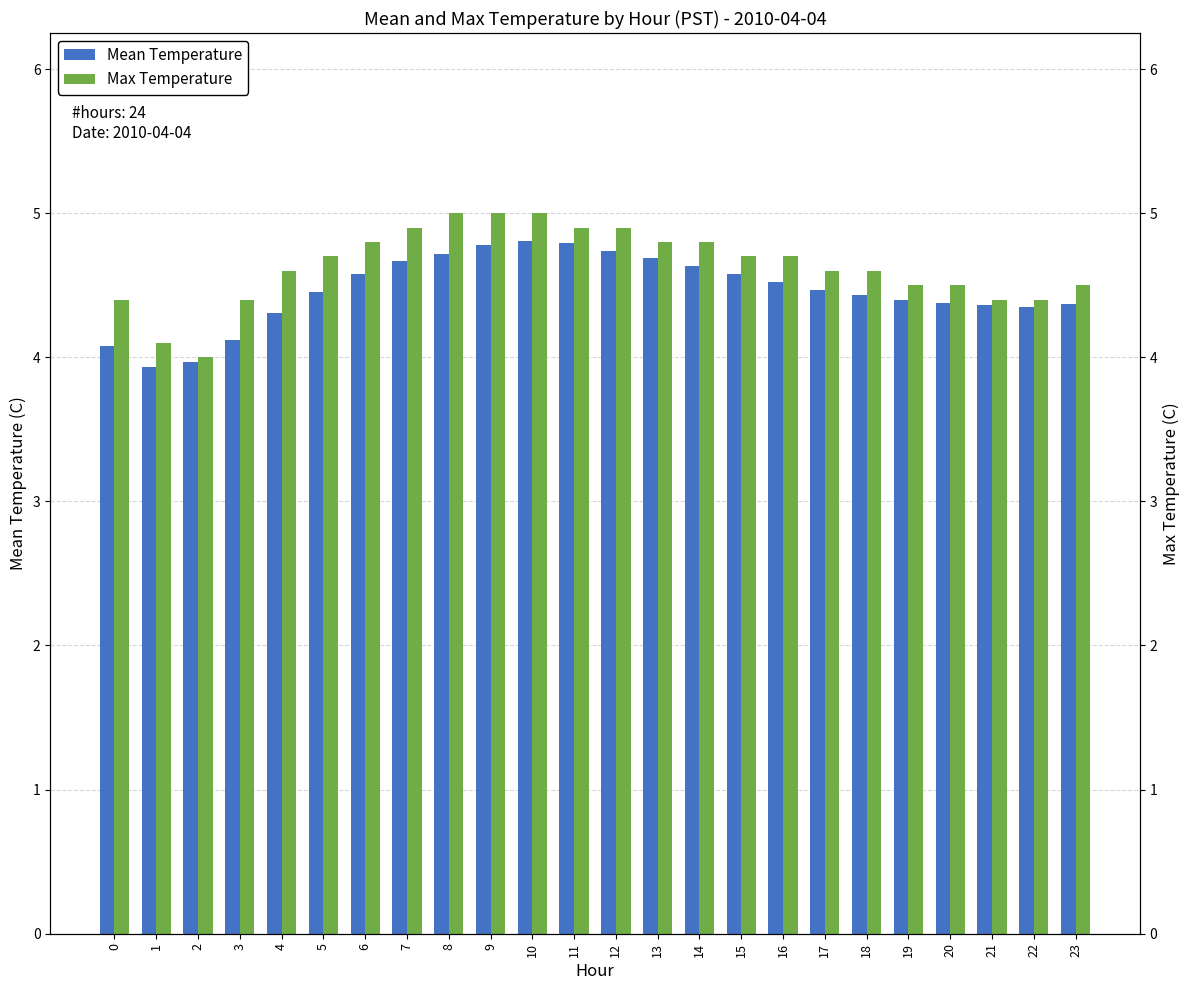

What is the sum of the Mean Temperature values at 20 and 22?

8.7